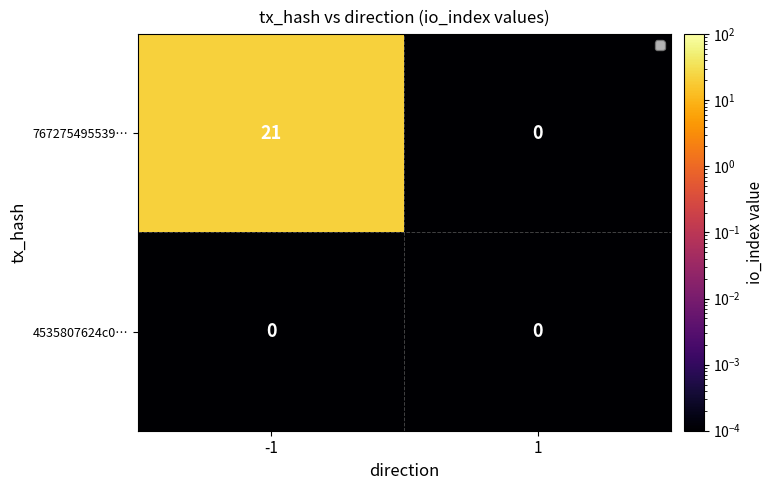

List the series in order of their peak value, highest first.

767275495539…, 4535807624c0…